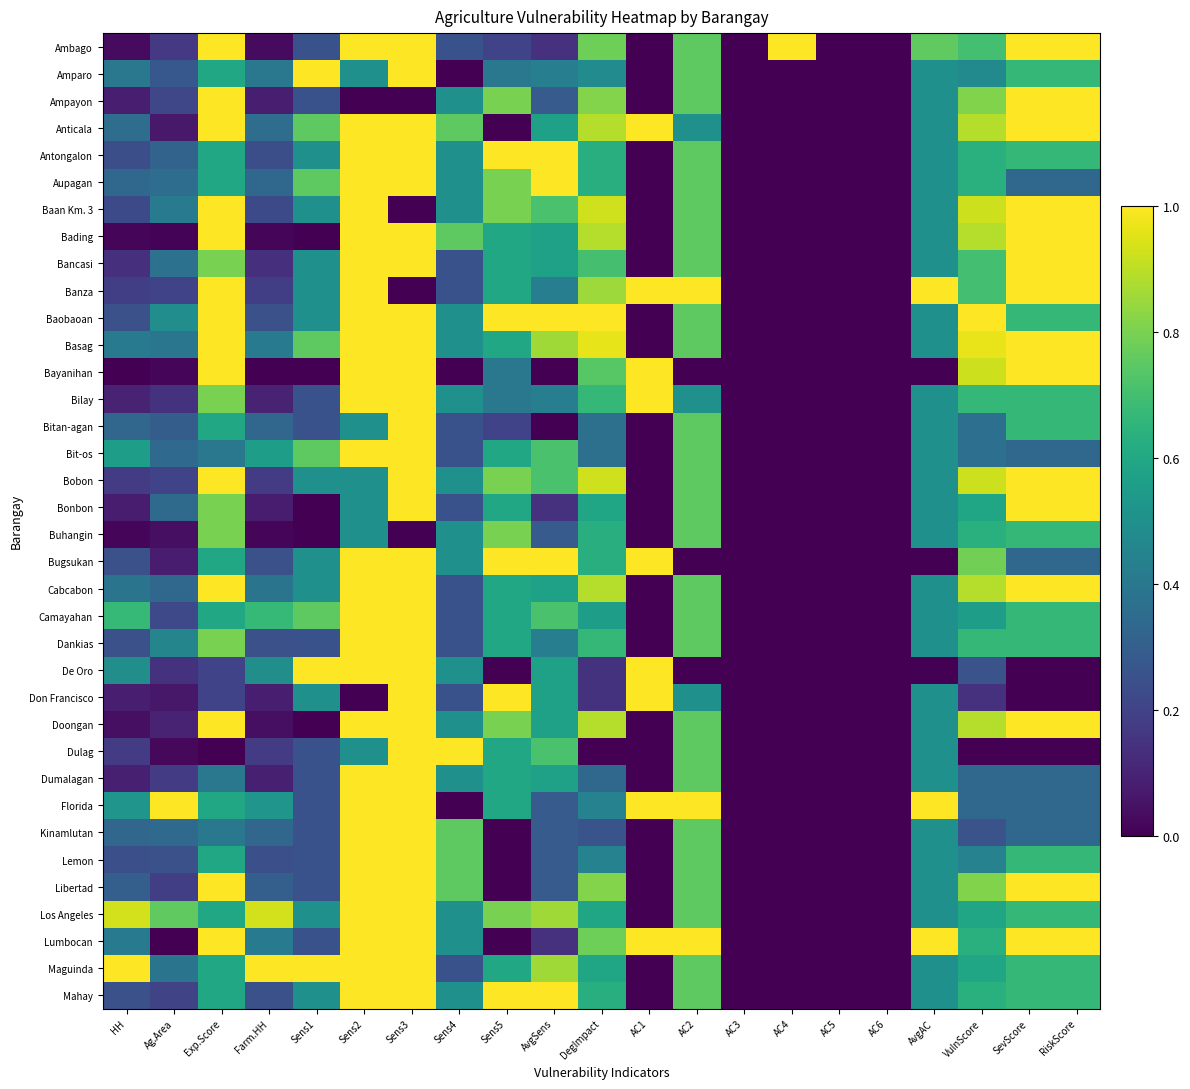

Reading left to right, list all the values displayed in this chart.

Ambago: HH=0.0	Ag.Area=0.2	Exp.Score=1.0	Farm.HH=0.0	Sens1=0.2	Sens2=1.0	Sens3=1.0	Sens4=0.2	Sens5=0.2	AvgSens=0.1	DegImpact=0.8	AC1=0.0	AC2=0.8	AC3=0.0	AC4=1.0	AC5=0.0	AC6=0.0	AvgAC=0.8	VulnScore=0.7	SevScore=1.0	RiskScore=1.0
Amparo: HH=0.4	Ag.Area=0.3	Exp.Score=0.6	Farm.HH=0.4	Sens1=1.0	Sens2=0.5	Sens3=1.0	Sens4=0.0	Sens5=0.4	AvgSens=0.4	DegImpact=0.5	AC1=0.0	AC2=0.8	AC3=0.0	AC4=0.0	AC5=0.0	AC6=0.0	AvgAC=0.5	VulnScore=0.5	SevScore=0.7	RiskScore=0.7
Ampayon: HH=0.1	Ag.Area=0.2	Exp.Score=1.0	Farm.HH=0.1	Sens1=0.2	Sens2=0.0	Sens3=0.0	Sens4=0.5	Sens5=0.8	AvgSens=0.3	DegImpact=0.8	AC1=0.0	AC2=0.8	AC3=0.0	AC4=0.0	AC5=0.0	AC6=0.0	AvgAC=0.5	VulnScore=0.8	SevScore=1.0	RiskScore=1.0
Anticala: HH=0.4	Ag.Area=0.1	Exp.Score=1.0	Farm.HH=0.4	Sens1=0.8	Sens2=1.0	Sens3=1.0	Sens4=0.8	Sens5=0.0	AvgSens=0.6	DegImpact=0.9	AC1=1.0	AC2=0.5	AC3=0.0	AC4=0.0	AC5=0.0	AC6=0.0	AvgAC=0.5	VulnScore=0.9	SevScore=1.0	RiskScore=1.0
Antongalon: HH=0.2	Ag.Area=0.3	Exp.Score=0.6	Farm.HH=0.2	Sens1=0.5	Sens2=1.0	Sens3=1.0	Sens4=0.5	Sens5=1.0	AvgSens=1.0	DegImpact=0.6	AC1=0.0	AC2=0.8	AC3=0.0	AC4=0.0	AC5=0.0	AC6=0.0	AvgAC=0.5	VulnScore=0.6	SevScore=0.7	RiskScore=0.7
Aupagan: HH=0.3	Ag.Area=0.4	Exp.Score=0.6	Farm.HH=0.3	Sens1=0.8	Sens2=1.0	Sens3=1.0	Sens4=0.5	Sens5=0.8	AvgSens=1.0	DegImpact=0.6	AC1=0.0	AC2=0.8	AC3=0.0	AC4=0.0	AC5=0.0	AC6=0.0	AvgAC=0.5	VulnScore=0.6	SevScore=0.3	RiskScore=0.3
Baan Km. 3: HH=0.2	Ag.Area=0.4	Exp.Score=1.0	Farm.HH=0.2	Sens1=0.5	Sens2=1.0	Sens3=0.0	Sens4=0.5	Sens5=0.8	AvgSens=0.7	DegImpact=0.9	AC1=0.0	AC2=0.8	AC3=0.0	AC4=0.0	AC5=0.0	AC6=0.0	AvgAC=0.5	VulnScore=0.9	SevScore=1.0	RiskScore=1.0
Bading: HH=0.0	Ag.Area=0.0	Exp.Score=1.0	Farm.HH=0.0	Sens1=0.0	Sens2=1.0	Sens3=1.0	Sens4=0.8	Sens5=0.6	AvgSens=0.6	DegImpact=0.9	AC1=0.0	AC2=0.8	AC3=0.0	AC4=0.0	AC5=0.0	AC6=0.0	AvgAC=0.5	VulnScore=0.9	SevScore=1.0	RiskScore=1.0
Bancasi: HH=0.1	Ag.Area=0.4	Exp.Score=0.8	Farm.HH=0.1	Sens1=0.5	Sens2=1.0	Sens3=1.0	Sens4=0.2	Sens5=0.6	AvgSens=0.6	DegImpact=0.7	AC1=0.0	AC2=0.8	AC3=0.0	AC4=0.0	AC5=0.0	AC6=0.0	AvgAC=0.5	VulnScore=0.7	SevScore=1.0	RiskScore=1.0
Banza: HH=0.2	Ag.Area=0.2	Exp.Score=1.0	Farm.HH=0.2	Sens1=0.5	Sens2=1.0	Sens3=0.0	Sens4=0.2	Sens5=0.6	AvgSens=0.4	DegImpact=0.9	AC1=1.0	AC2=1.0	AC3=0.0	AC4=0.0	AC5=0.0	AC6=0.0	AvgAC=1.0	VulnScore=0.7	SevScore=1.0	RiskScore=1.0
Baobaoan: HH=0.2	Ag.Area=0.5	Exp.Score=1.0	Farm.HH=0.2	Sens1=0.5	Sens2=1.0	Sens3=1.0	Sens4=0.5	Sens5=1.0	AvgSens=1.0	DegImpact=1.0	AC1=0.0	AC2=0.8	AC3=0.0	AC4=0.0	AC5=0.0	AC6=0.0	AvgAC=0.5	VulnScore=1.0	SevScore=0.7	RiskScore=0.7
Basag: HH=0.4	Ag.Area=0.4	Exp.Score=1.0	Farm.HH=0.4	Sens1=0.8	Sens2=1.0	Sens3=1.0	Sens4=0.5	Sens5=0.6	AvgSens=0.9	DegImpact=1.0	AC1=0.0	AC2=0.8	AC3=0.0	AC4=0.0	AC5=0.0	AC6=0.0	AvgAC=0.5	VulnScore=1.0	SevScore=1.0	RiskScore=1.0
Bayanihan: HH=0.0	Ag.Area=0.0	Exp.Score=1.0	Farm.HH=0.0	Sens1=0.0	Sens2=1.0	Sens3=1.0	Sens4=0.0	Sens5=0.4	AvgSens=0.0	DegImpact=0.7	AC1=1.0	AC2=0.0	AC3=0.0	AC4=0.0	AC5=0.0	AC6=0.0	AvgAC=0.0	VulnScore=0.9	SevScore=1.0	RiskScore=1.0
Bilay: HH=0.1	Ag.Area=0.1	Exp.Score=0.8	Farm.HH=0.1	Sens1=0.2	Sens2=1.0	Sens3=1.0	Sens4=0.5	Sens5=0.4	AvgSens=0.4	DegImpact=0.7	AC1=1.0	AC2=0.5	AC3=0.0	AC4=0.0	AC5=0.0	AC6=0.0	AvgAC=0.5	VulnScore=0.7	SevScore=0.7	RiskScore=0.7
Bitan-agan: HH=0.3	Ag.Area=0.3	Exp.Score=0.6	Farm.HH=0.3	Sens1=0.2	Sens2=0.5	Sens3=1.0	Sens4=0.2	Sens5=0.2	AvgSens=0.0	DegImpact=0.4	AC1=0.0	AC2=0.8	AC3=0.0	AC4=0.0	AC5=0.0	AC6=0.0	AvgAC=0.5	VulnScore=0.4	SevScore=0.7	RiskScore=0.7
Bit-os: HH=0.6	Ag.Area=0.3	Exp.Score=0.4	Farm.HH=0.6	Sens1=0.8	Sens2=1.0	Sens3=1.0	Sens4=0.2	Sens5=0.6	AvgSens=0.7	DegImpact=0.4	AC1=0.0	AC2=0.8	AC3=0.0	AC4=0.0	AC5=0.0	AC6=0.0	AvgAC=0.5	VulnScore=0.4	SevScore=0.3	RiskScore=0.3
Bobon: HH=0.2	Ag.Area=0.2	Exp.Score=1.0	Farm.HH=0.2	Sens1=0.5	Sens2=0.5	Sens3=1.0	Sens4=0.5	Sens5=0.8	AvgSens=0.7	DegImpact=0.9	AC1=0.0	AC2=0.8	AC3=0.0	AC4=0.0	AC5=0.0	AC6=0.0	AvgAC=0.5	VulnScore=0.9	SevScore=1.0	RiskScore=1.0
Bonbon: HH=0.1	Ag.Area=0.3	Exp.Score=0.8	Farm.HH=0.1	Sens1=0.0	Sens2=0.5	Sens3=1.0	Sens4=0.2	Sens5=0.6	AvgSens=0.1	DegImpact=0.6	AC1=0.0	AC2=0.8	AC3=0.0	AC4=0.0	AC5=0.0	AC6=0.0	AvgAC=0.5	VulnScore=0.6	SevScore=1.0	RiskScore=1.0
Buhangin: HH=0.0	Ag.Area=0.0	Exp.Score=0.8	Farm.HH=0.0	Sens1=0.0	Sens2=0.5	Sens3=0.0	Sens4=0.5	Sens5=0.8	AvgSens=0.3	DegImpact=0.6	AC1=0.0	AC2=0.8	AC3=0.0	AC4=0.0	AC5=0.0	AC6=0.0	AvgAC=0.5	VulnScore=0.6	SevScore=0.7	RiskScore=0.7
Bugsukan: HH=0.2	Ag.Area=0.1	Exp.Score=0.6	Farm.HH=0.2	Sens1=0.5	Sens2=1.0	Sens3=1.0	Sens4=0.5	Sens5=1.0	AvgSens=1.0	DegImpact=0.6	AC1=1.0	AC2=0.0	AC3=0.0	AC4=0.0	AC5=0.0	AC6=0.0	AvgAC=0.0	VulnScore=0.8	SevScore=0.3	RiskScore=0.3
Cabcabon: HH=0.4	Ag.Area=0.3	Exp.Score=1.0	Farm.HH=0.4	Sens1=0.5	Sens2=1.0	Sens3=1.0	Sens4=0.2	Sens5=0.6	AvgSens=0.6	DegImpact=0.9	AC1=0.0	AC2=0.8	AC3=0.0	AC4=0.0	AC5=0.0	AC6=0.0	AvgAC=0.5	VulnScore=0.9	SevScore=1.0	RiskScore=1.0
Camayahan: HH=0.7	Ag.Area=0.2	Exp.Score=0.6	Farm.HH=0.7	Sens1=0.8	Sens2=1.0	Sens3=1.0	Sens4=0.2	Sens5=0.6	AvgSens=0.7	DegImpact=0.6	AC1=0.0	AC2=0.8	AC3=0.0	AC4=0.0	AC5=0.0	AC6=0.0	AvgAC=0.5	VulnScore=0.6	SevScore=0.7	RiskScore=0.7
Dankias: HH=0.2	Ag.Area=0.5	Exp.Score=0.8	Farm.HH=0.2	Sens1=0.2	Sens2=1.0	Sens3=1.0	Sens4=0.2	Sens5=0.6	AvgSens=0.4	DegImpact=0.7	AC1=0.0	AC2=0.8	AC3=0.0	AC4=0.0	AC5=0.0	AC6=0.0	AvgAC=0.5	VulnScore=0.7	SevScore=0.7	RiskScore=0.7
De Oro: HH=0.5	Ag.Area=0.1	Exp.Score=0.2	Farm.HH=0.5	Sens1=1.0	Sens2=1.0	Sens3=1.0	Sens4=0.5	Sens5=0.0	AvgSens=0.6	DegImpact=0.1	AC1=1.0	AC2=0.0	AC3=0.0	AC4=0.0	AC5=0.0	AC6=0.0	AvgAC=0.0	VulnScore=0.3	SevScore=0.0	RiskScore=0.0
Don Francisco: HH=0.1	Ag.Area=0.1	Exp.Score=0.2	Farm.HH=0.1	Sens1=0.5	Sens2=0.0	Sens3=1.0	Sens4=0.2	Sens5=1.0	AvgSens=0.6	DegImpact=0.1	AC1=1.0	AC2=0.5	AC3=0.0	AC4=0.0	AC5=0.0	AC6=0.0	AvgAC=0.5	VulnScore=0.1	SevScore=0.0	RiskScore=0.0
Doongan: HH=0.0	Ag.Area=0.1	Exp.Score=1.0	Farm.HH=0.0	Sens1=0.0	Sens2=1.0	Sens3=1.0	Sens4=0.5	Sens5=0.8	AvgSens=0.6	DegImpact=0.9	AC1=0.0	AC2=0.8	AC3=0.0	AC4=0.0	AC5=0.0	AC6=0.0	AvgAC=0.5	VulnScore=0.9	SevScore=1.0	RiskScore=1.0
Dulag: HH=0.2	Ag.Area=0.0	Exp.Score=0.0	Farm.HH=0.2	Sens1=0.2	Sens2=0.5	Sens3=1.0	Sens4=1.0	Sens5=0.6	AvgSens=0.7	DegImpact=0.0	AC1=0.0	AC2=0.8	AC3=0.0	AC4=0.0	AC5=0.0	AC6=0.0	AvgAC=0.5	VulnScore=0.0	SevScore=0.0	RiskScore=0.0
Dumalagan: HH=0.1	Ag.Area=0.2	Exp.Score=0.4	Farm.HH=0.1	Sens1=0.2	Sens2=1.0	Sens3=1.0	Sens4=0.5	Sens5=0.6	AvgSens=0.6	DegImpact=0.3	AC1=0.0	AC2=0.8	AC3=0.0	AC4=0.0	AC5=0.0	AC6=0.0	AvgAC=0.5	VulnScore=0.3	SevScore=0.3	RiskScore=0.3
Florida: HH=0.5	Ag.Area=1.0	Exp.Score=0.6	Farm.HH=0.5	Sens1=0.2	Sens2=1.0	Sens3=1.0	Sens4=0.0	Sens5=0.6	AvgSens=0.3	DegImpact=0.4	AC1=1.0	AC2=1.0	AC3=0.0	AC4=0.0	AC5=0.0	AC6=0.0	AvgAC=1.0	VulnScore=0.3	SevScore=0.3	RiskScore=0.3
Kinamlutan: HH=0.3	Ag.Area=0.3	Exp.Score=0.4	Farm.HH=0.3	Sens1=0.2	Sens2=1.0	Sens3=1.0	Sens4=0.8	Sens5=0.0	AvgSens=0.3	DegImpact=0.3	AC1=0.0	AC2=0.8	AC3=0.0	AC4=0.0	AC5=0.0	AC6=0.0	AvgAC=0.5	VulnScore=0.3	SevScore=0.3	RiskScore=0.3
Lemon: HH=0.2	Ag.Area=0.2	Exp.Score=0.6	Farm.HH=0.2	Sens1=0.2	Sens2=1.0	Sens3=1.0	Sens4=0.8	Sens5=0.0	AvgSens=0.3	DegImpact=0.4	AC1=0.0	AC2=0.8	AC3=0.0	AC4=0.0	AC5=0.0	AC6=0.0	AvgAC=0.5	VulnScore=0.4	SevScore=0.7	RiskScore=0.7
Libertad: HH=0.3	Ag.Area=0.2	Exp.Score=1.0	Farm.HH=0.3	Sens1=0.2	Sens2=1.0	Sens3=1.0	Sens4=0.8	Sens5=0.0	AvgSens=0.3	DegImpact=0.8	AC1=0.0	AC2=0.8	AC3=0.0	AC4=0.0	AC5=0.0	AC6=0.0	AvgAC=0.5	VulnScore=0.8	SevScore=1.0	RiskScore=1.0
Los Angeles: HH=0.9	Ag.Area=0.8	Exp.Score=0.6	Farm.HH=0.9	Sens1=0.5	Sens2=1.0	Sens3=1.0	Sens4=0.5	Sens5=0.8	AvgSens=0.9	DegImpact=0.6	AC1=0.0	AC2=0.8	AC3=0.0	AC4=0.0	AC5=0.0	AC6=0.0	AvgAC=0.5	VulnScore=0.6	SevScore=0.7	RiskScore=0.7
Lumbocan: HH=0.4	Ag.Area=0.0	Exp.Score=1.0	Farm.HH=0.4	Sens1=0.2	Sens2=1.0	Sens3=1.0	Sens4=0.5	Sens5=0.0	AvgSens=0.1	DegImpact=0.8	AC1=1.0	AC2=1.0	AC3=0.0	AC4=0.0	AC5=0.0	AC6=0.0	AvgAC=1.0	VulnScore=0.6	SevScore=1.0	RiskScore=1.0
Maguinda: HH=1.0	Ag.Area=0.4	Exp.Score=0.6	Farm.HH=1.0	Sens1=1.0	Sens2=1.0	Sens3=1.0	Sens4=0.2	Sens5=0.6	AvgSens=0.9	DegImpact=0.6	AC1=0.0	AC2=0.8	AC3=0.0	AC4=0.0	AC5=0.0	AC6=0.0	AvgAC=0.5	VulnScore=0.6	SevScore=0.7	RiskScore=0.7
Mahay: HH=0.2	Ag.Area=0.2	Exp.Score=0.6	Farm.HH=0.2	Sens1=0.5	Sens2=1.0	Sens3=1.0	Sens4=0.5	Sens5=1.0	AvgSens=1.0	DegImpact=0.6	AC1=0.0	AC2=0.8	AC3=0.0	AC4=0.0	AC5=0.0	AC6=0.0	AvgAC=0.5	VulnScore=0.6	SevScore=0.7	RiskScore=0.7